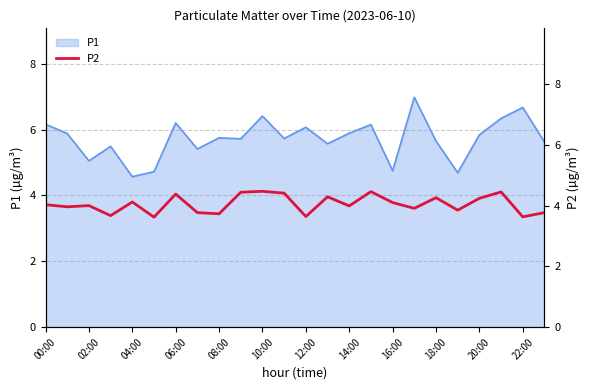

How many data points does each series have?

24